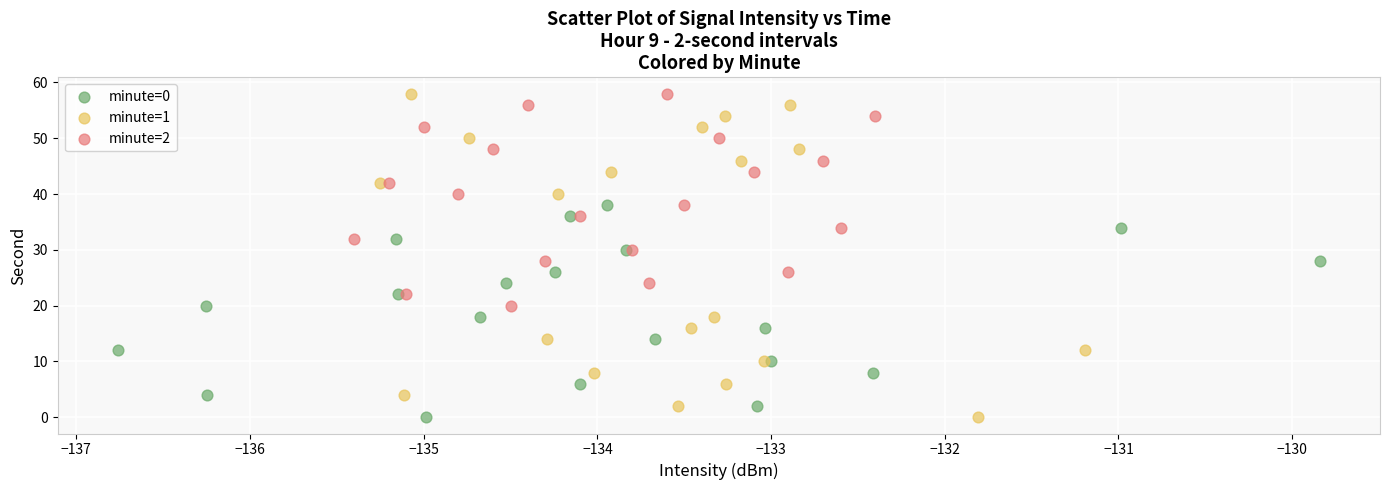

Which series has the largest Y range (max minus min)?

minute=1